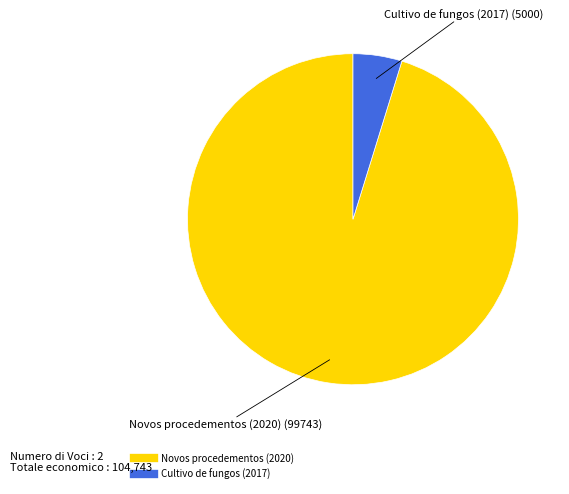

What is the largest slice in the pie chart?

Novos procedementos (2020)